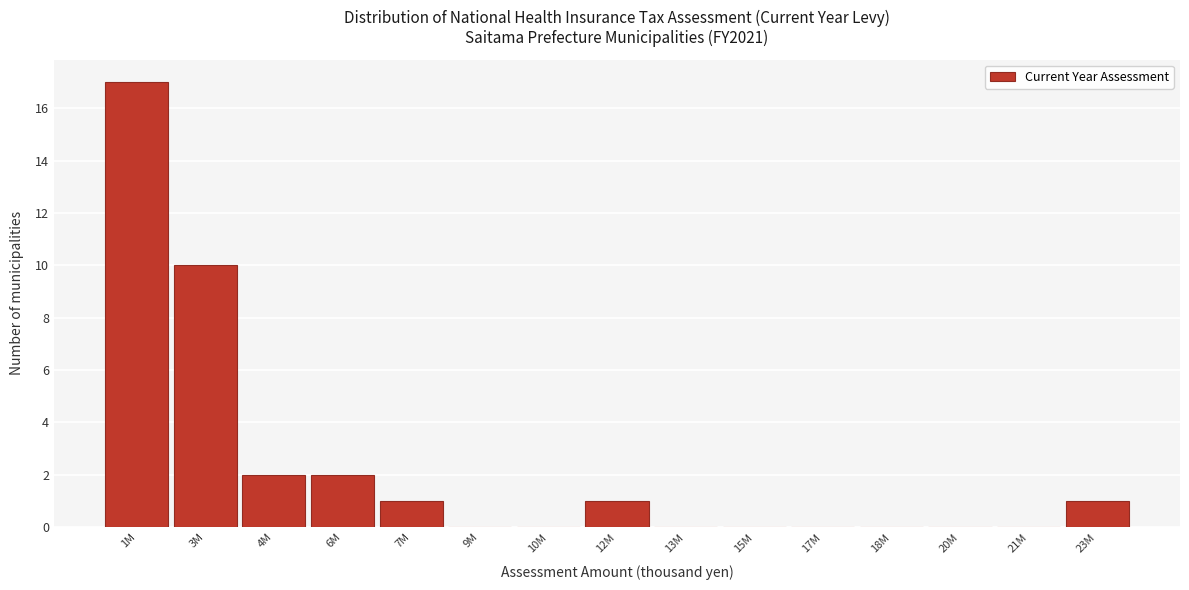

Reading left to right, list all the values displayed in this chart.

1M=17	3M=10	4M=2	6M=2	7M=1	9M=0	10M=0	12M=1	13M=0	15M=0	17M=0	18M=0	20M=0	21M=0	23M=1